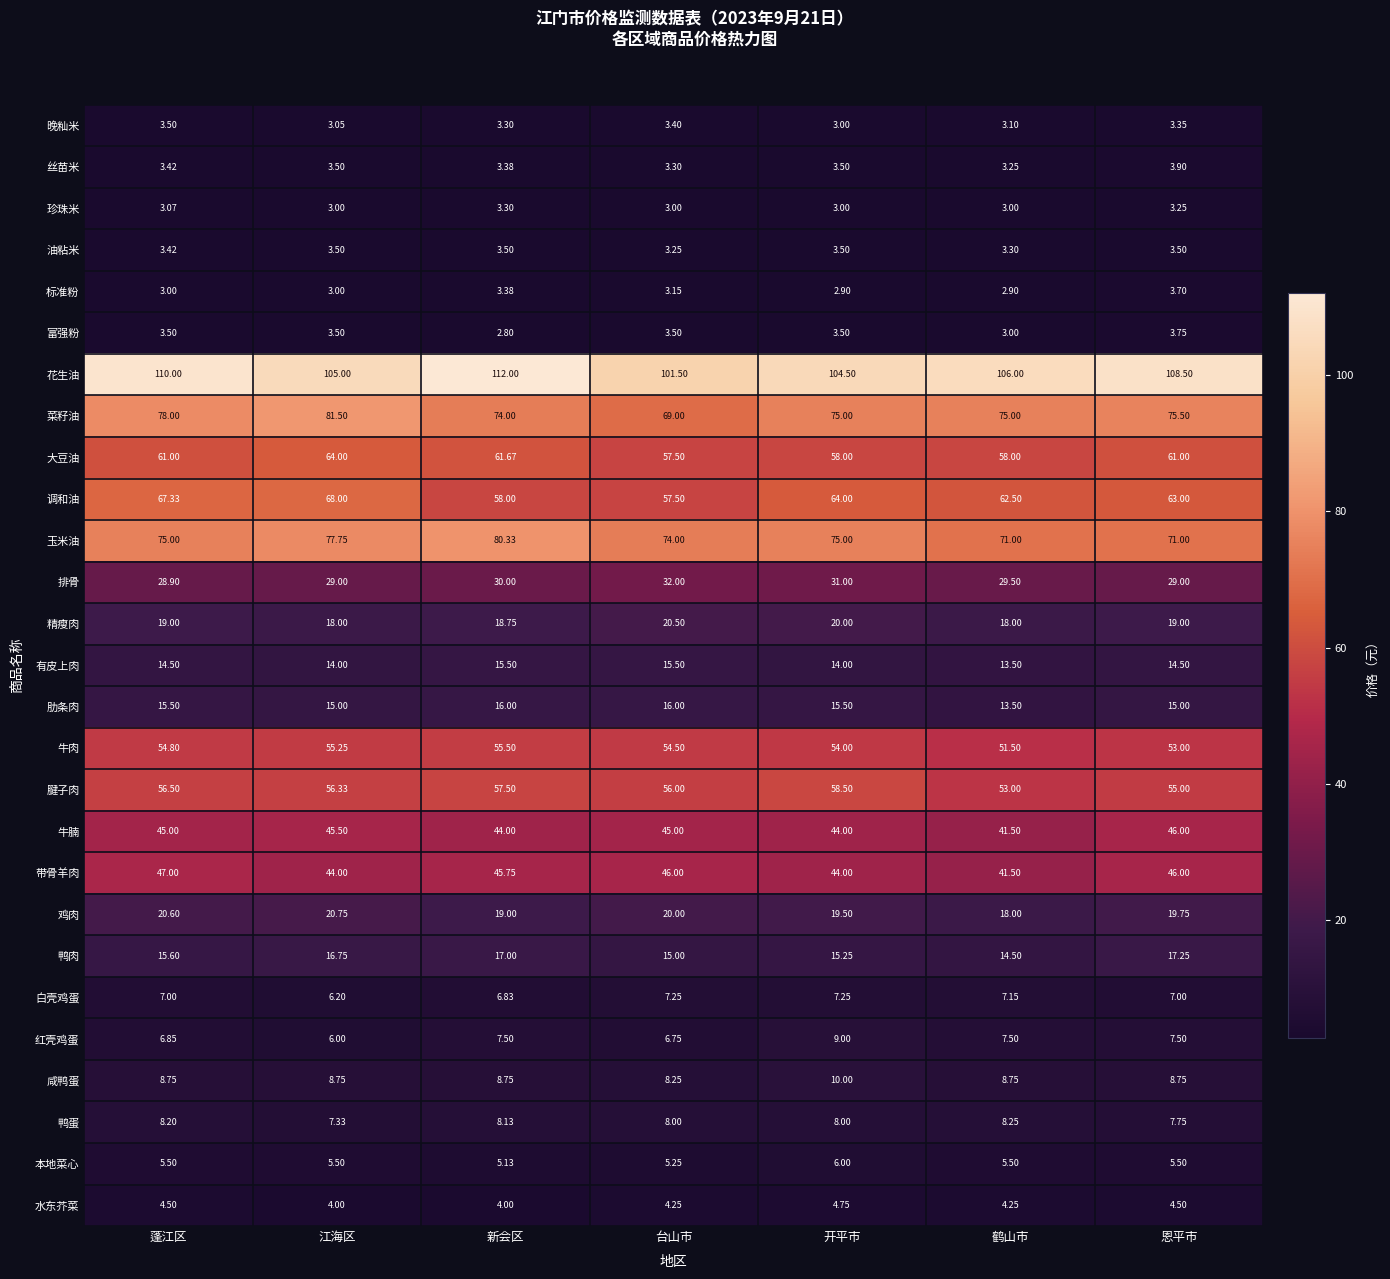

Where is 肋条肉 nearest to the value 14?

鹤山市